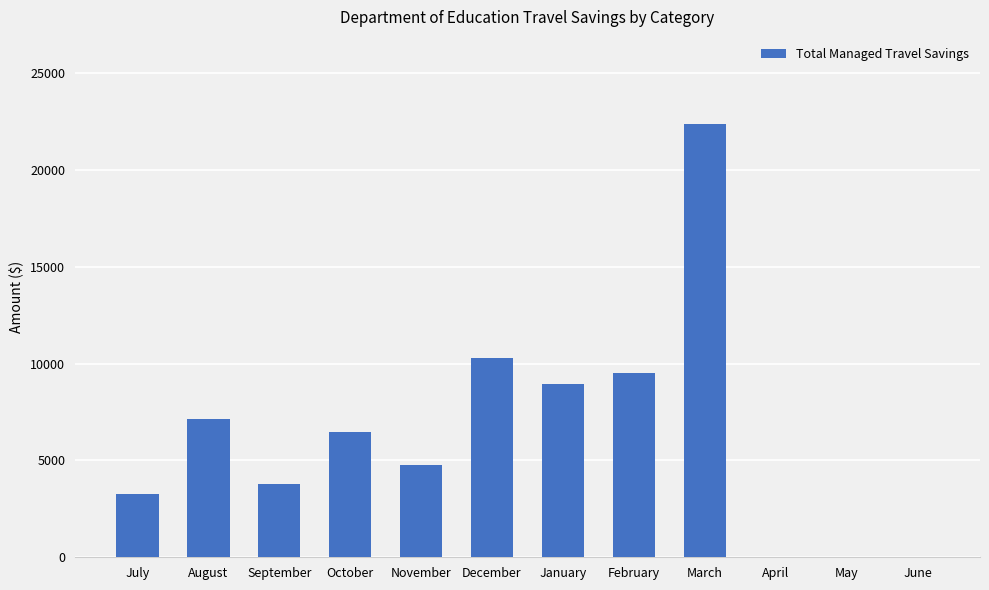

Does the chart contain stacked bars?

No